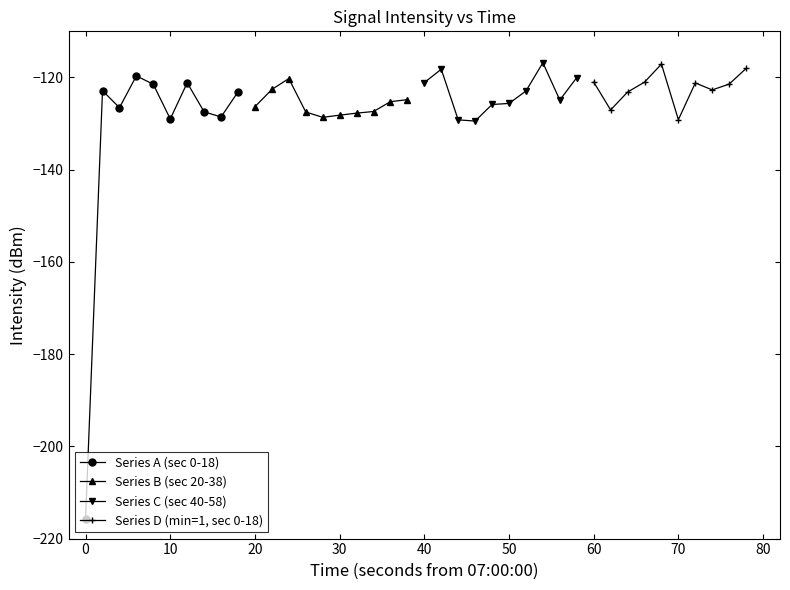

What is the highest value of the Series A (sec 0-18) series?

-119.7